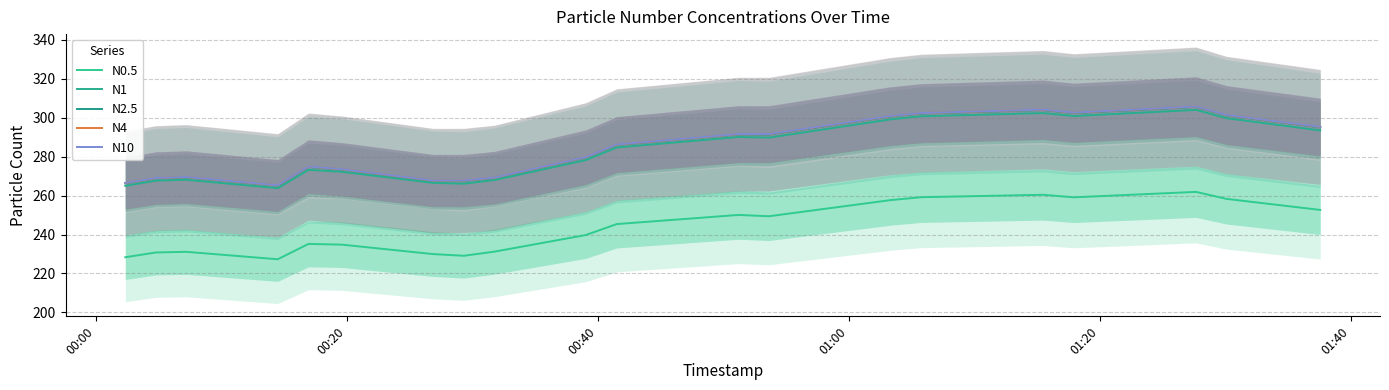

What are all the series names shown in the legend?

N0.5, N1, N2.5, N4, N10